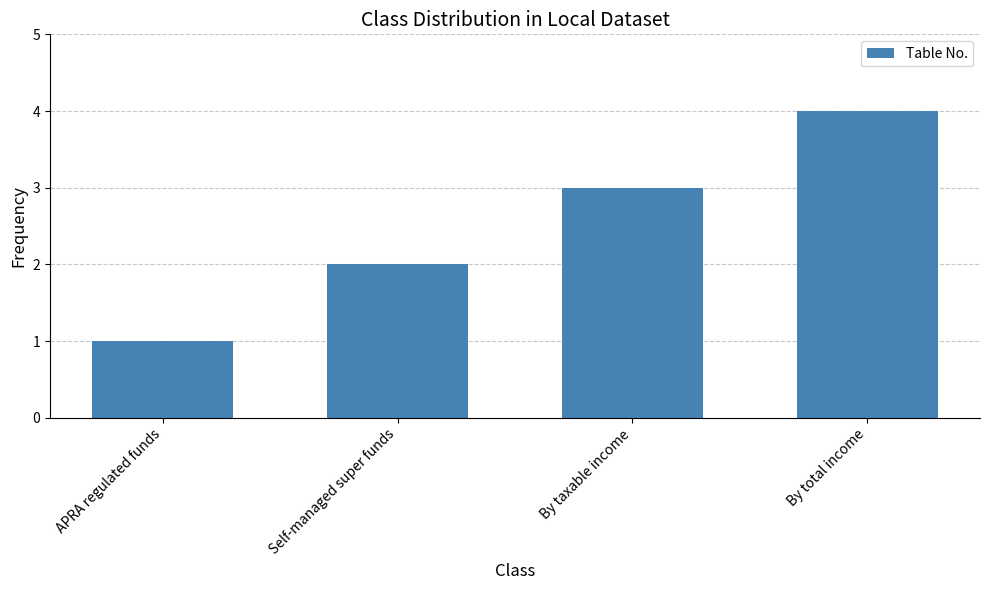

True or false: the data shows 5 at By taxable income.

False